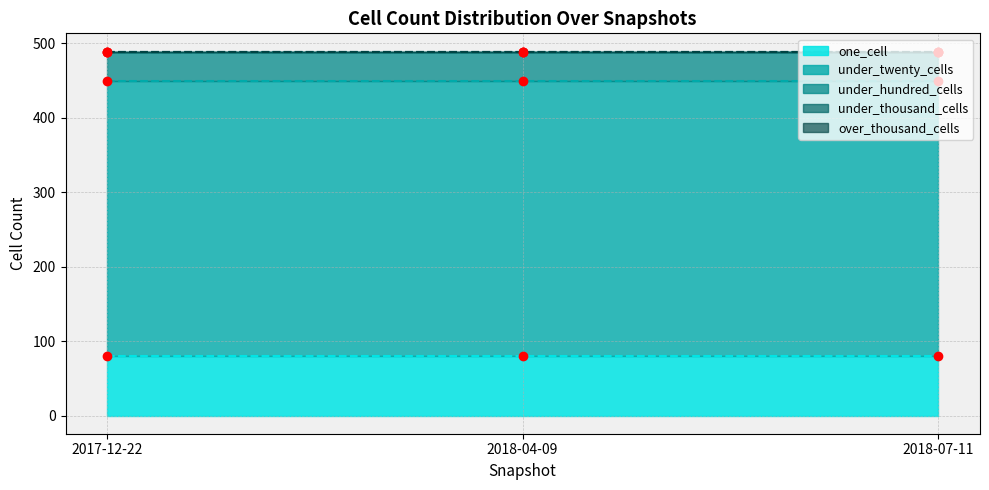

Reading left to right, extract all data points from this chart.

one_cell: 80	80	80
under_twenty_cells: 369	369	369
under_hundred_cells: 40	40	40
under_thousand_cells: 0	0	0
over_thousand_cells: 0	0	0